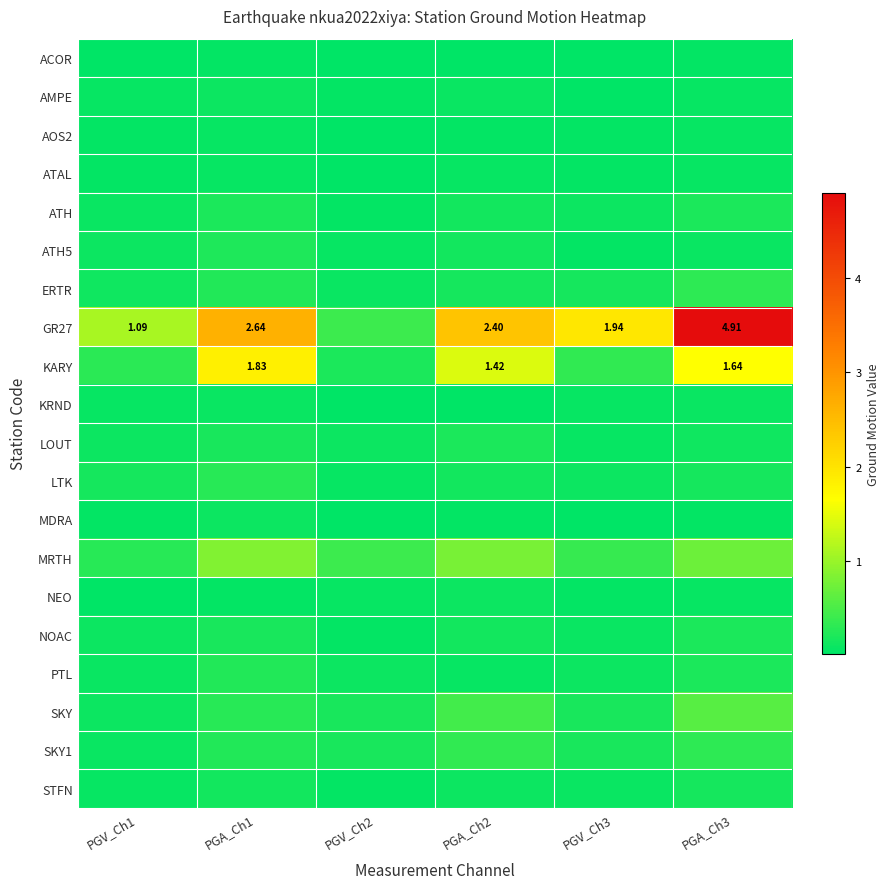

True or false: NOAC has a value of 0.0 at PGV_Ch1.

False